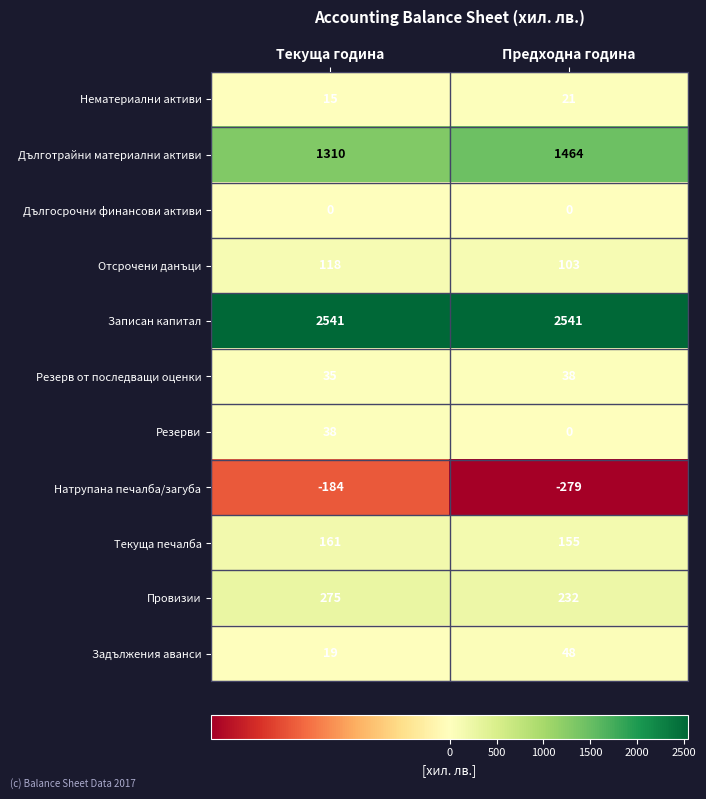

List the labels in order of Текуща печалба value, largest first.

Текуща година, Предходна година